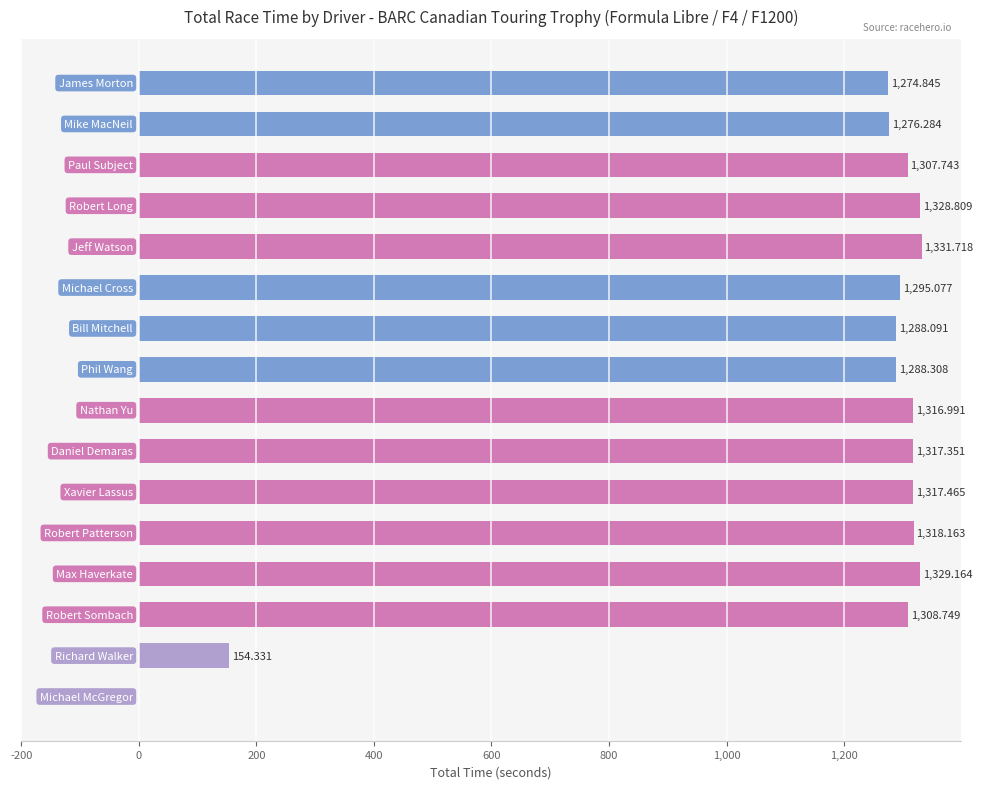

How many series are shown in this chart?

1